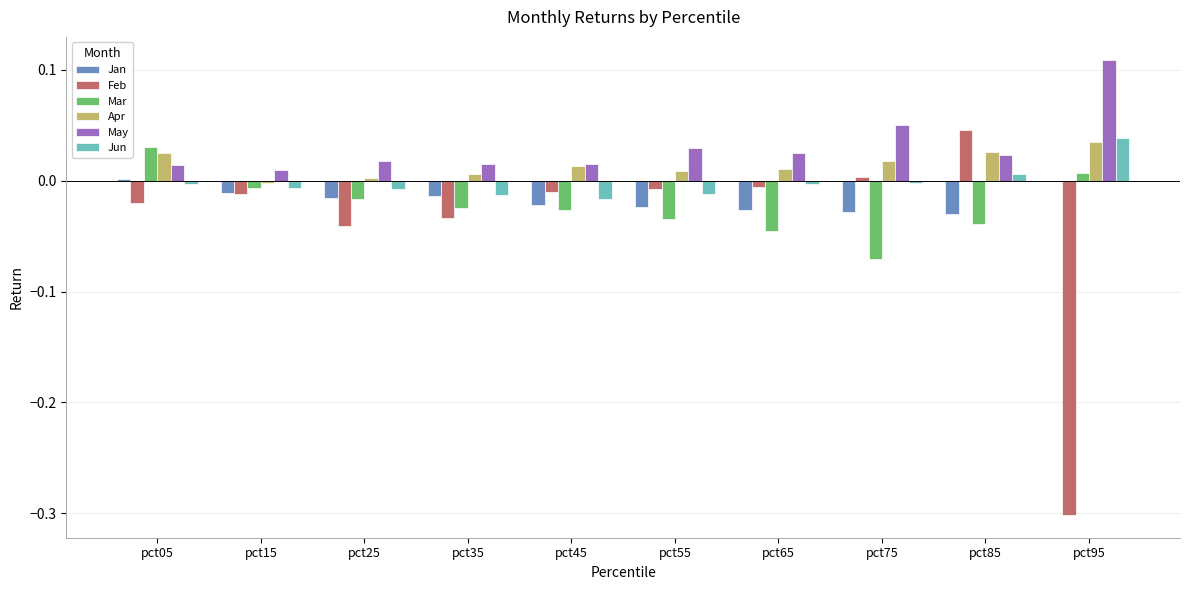

At which category does the chart reach its peak across all series?

pct95